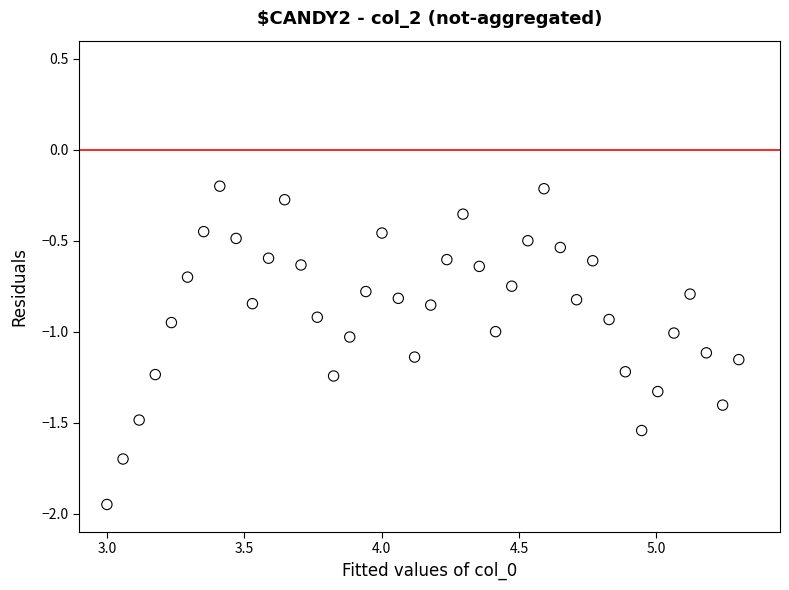

What is the range of X values (max minus min)?

2.3